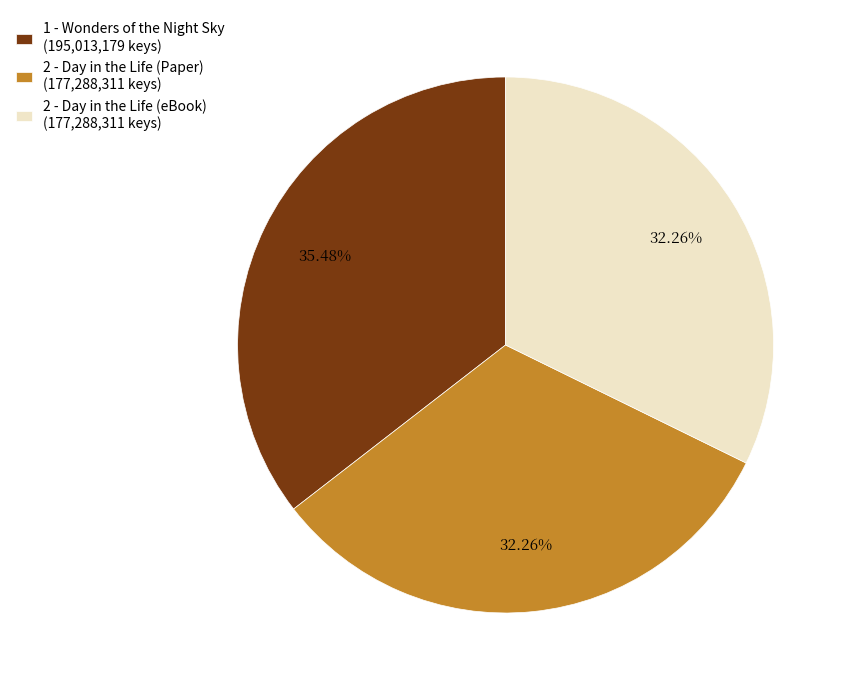

True or false: 1 - Wonders of the Night Sky accounts for 27% of the total.

False